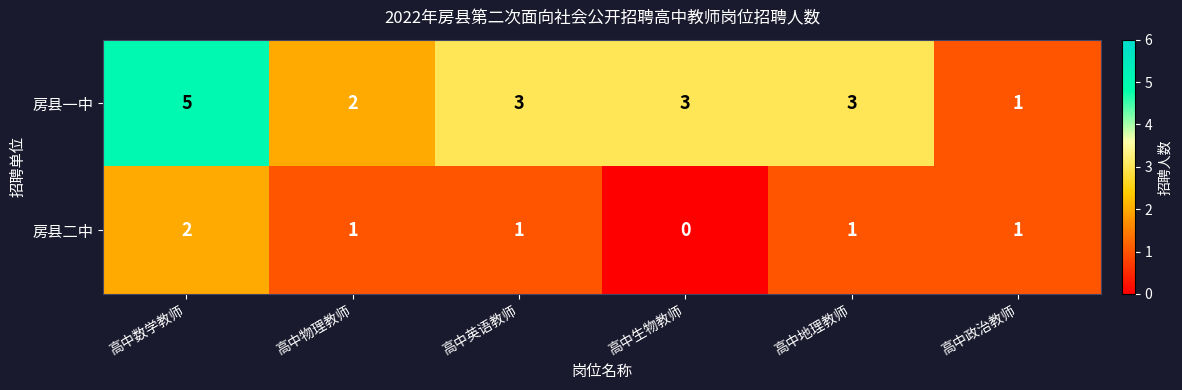

What is the difference between the highest and lowest values at 高中数学教师?

3